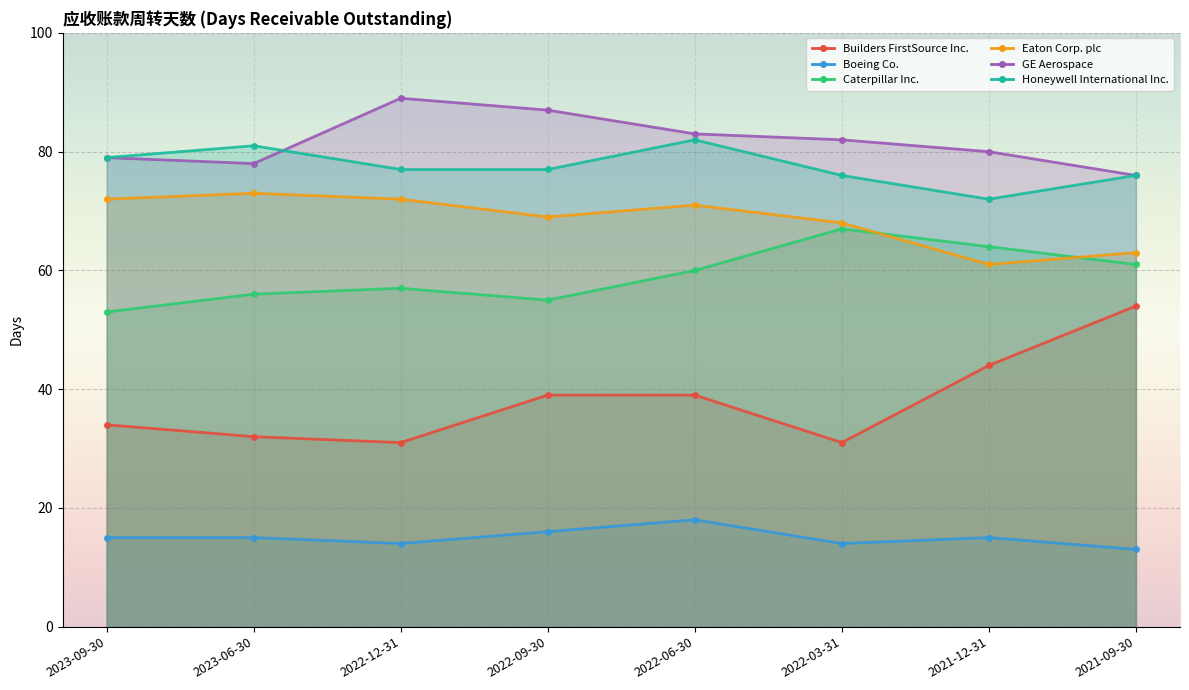

What is the spread (max minus min) of values at 2023-09-30?

64